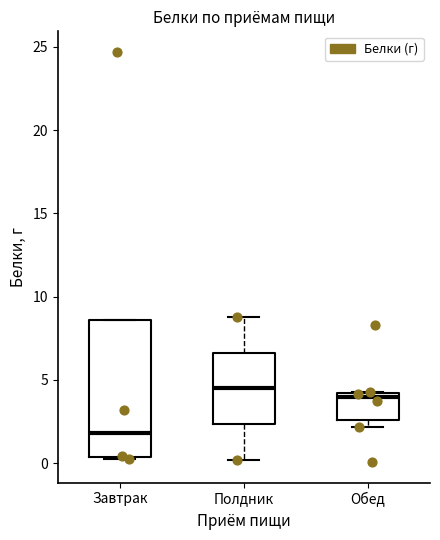

Reading left to right, read every box against the y-axis: the position of its median line, the range the box covers, and the ends of its whiskers. The values are not printed on the chart, so give them approximately, as read against the axis.

Завтрак: median 2.0, box 0.5 to 8.5, whiskers 0.0 to 8.5
Полдник: median 4.5, box 2.5 to 6.5, whiskers 0.0 to 9.0
Обед: median 4.0 (just below the box's upper edge), box 2.5 to 4.0, whiskers 2.0 to 4.5